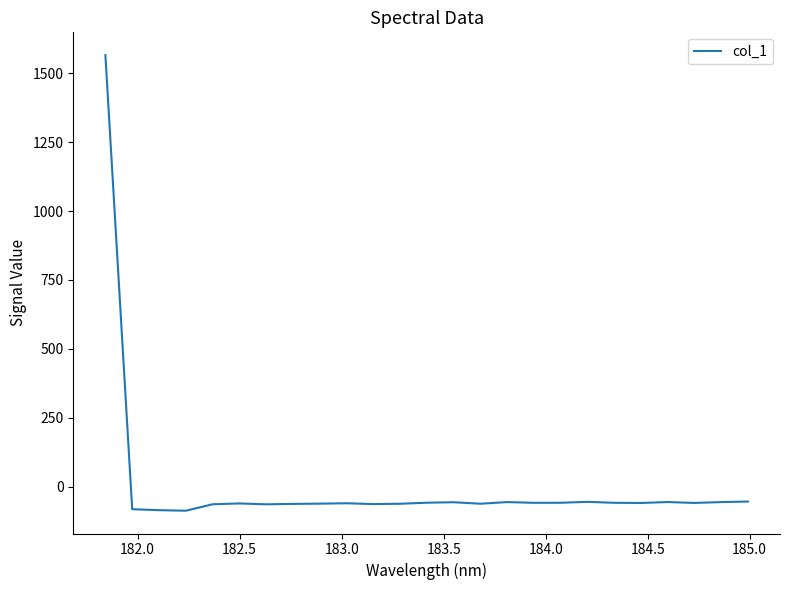

What is the sum of all values?

83.2